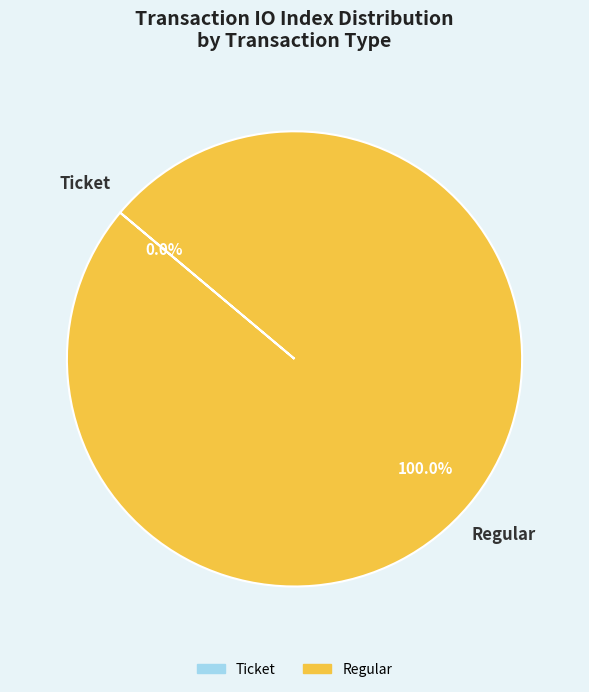

How many segments does this pie chart have?

2